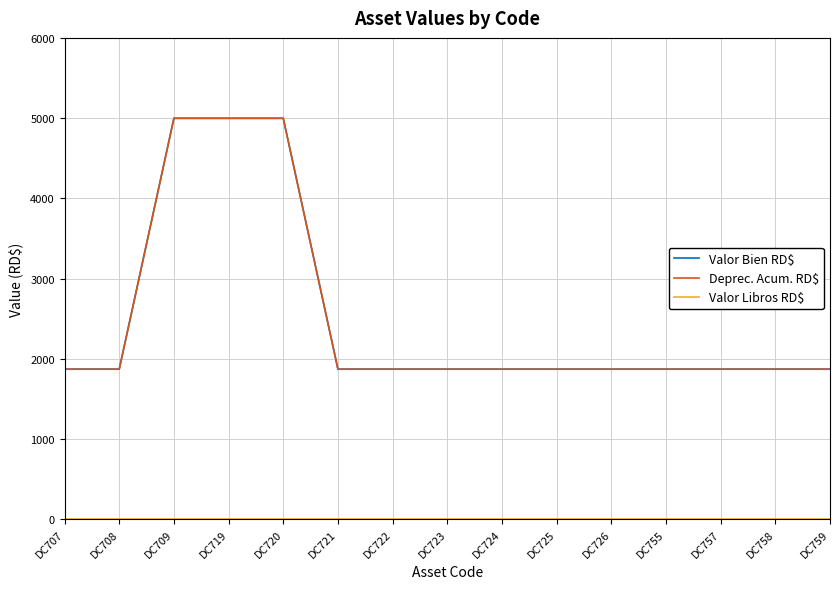

Count the number of categories in the chart.

15